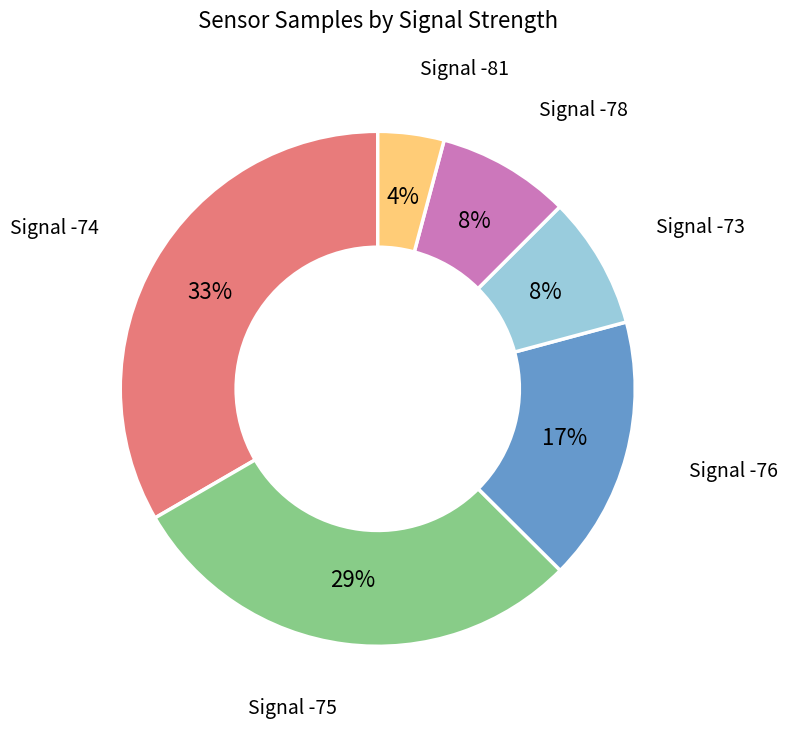

Combined, do Signal -76 and Signal -78 account for over 50%?

No